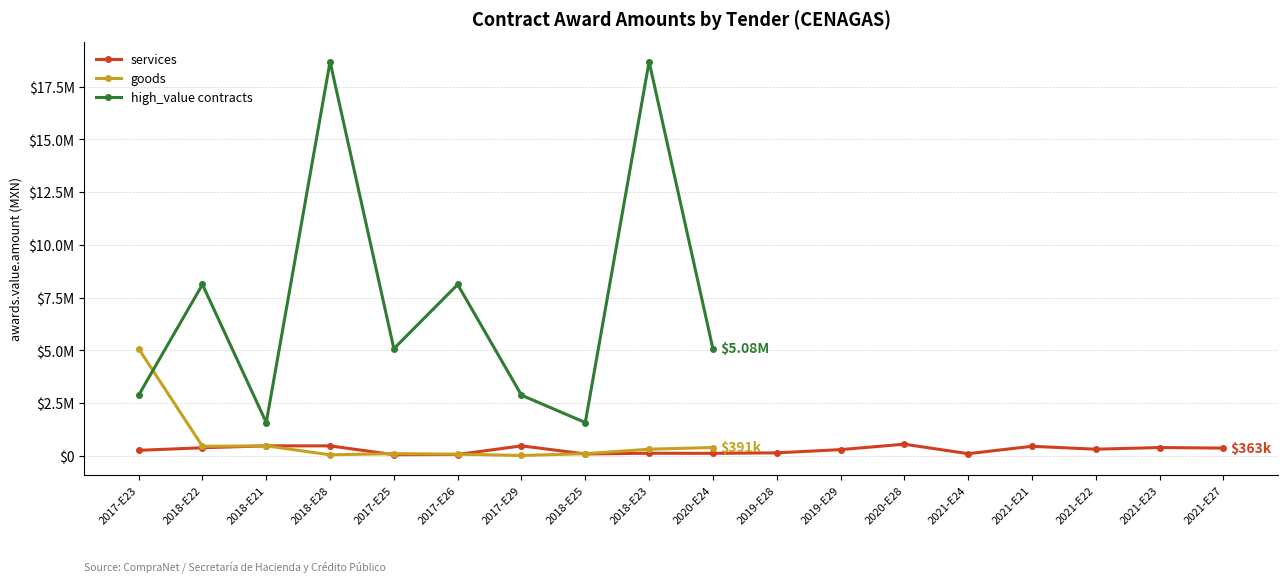

What value does the goods series have at 2018-E22?

450000.0